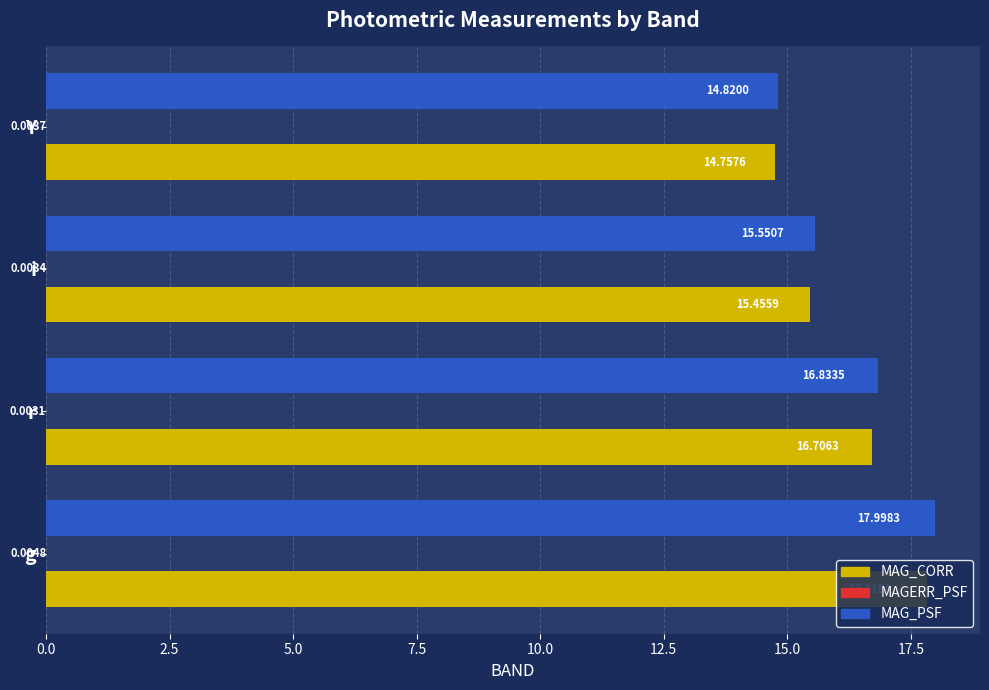

Is the value of MAG_CORR at g greater than the value of MAG_PSF at Y?

Yes